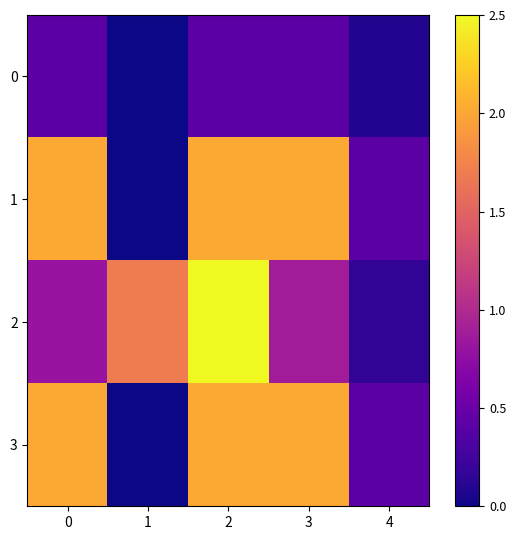

At which category is the sum across all series the highest?

2